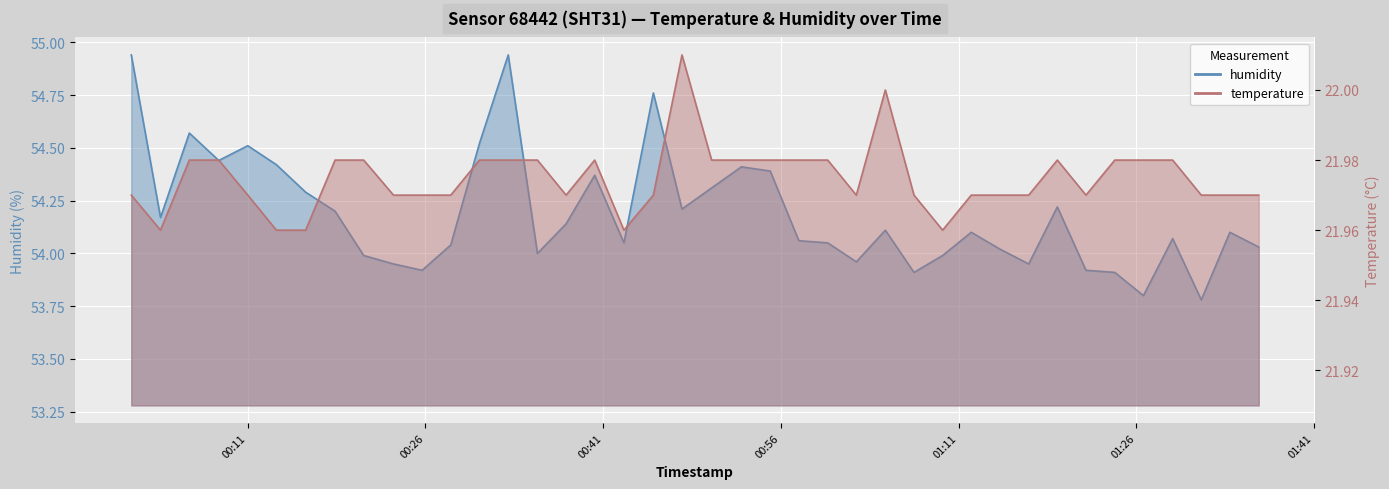

At 2023-02-02T01:36:20, list the series in order from largest to smallest.

humidity, temperature